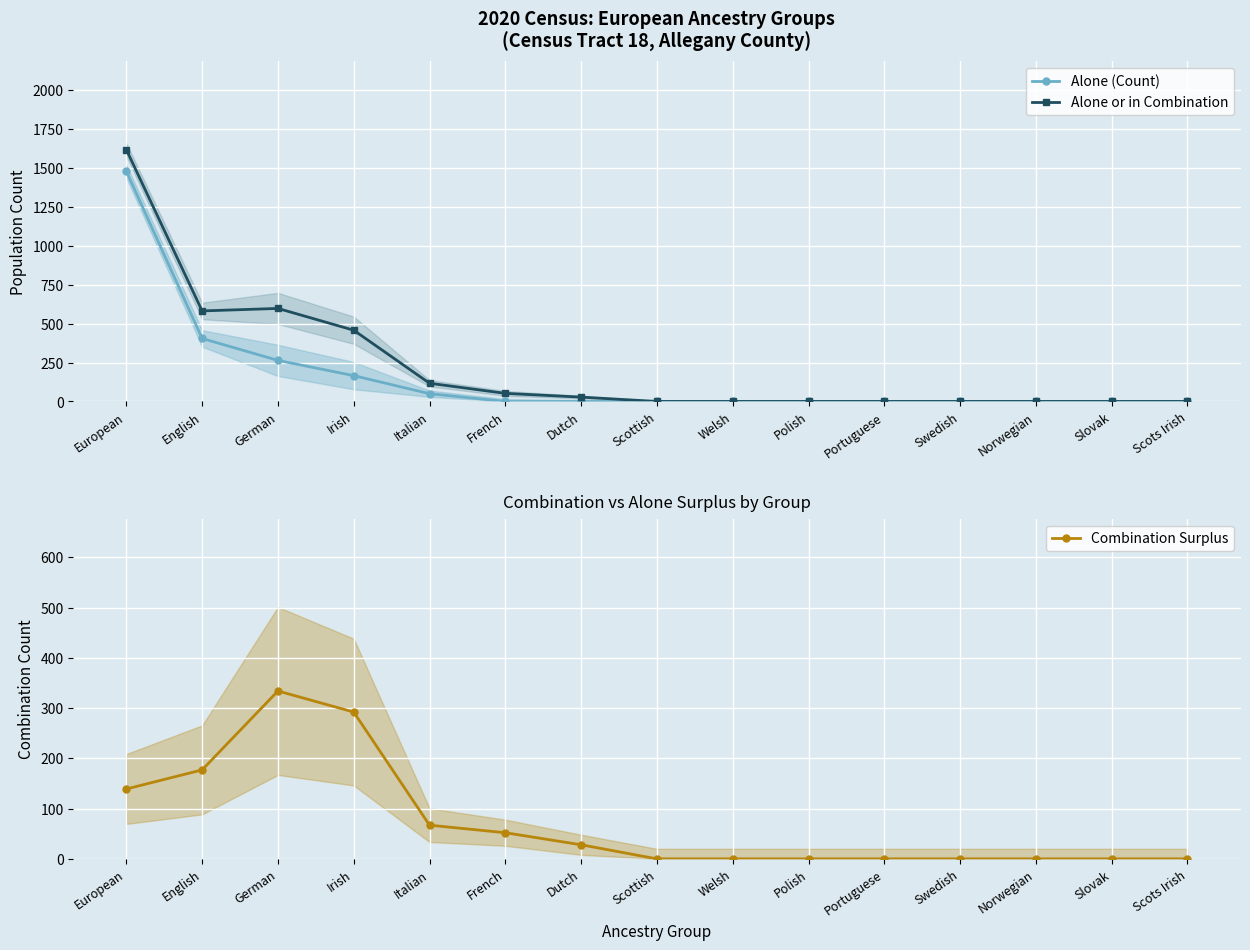

Rank the series by their maximum value, from highest to lowest.

Alone or in Combination, Alone (Count), Combination Surplus